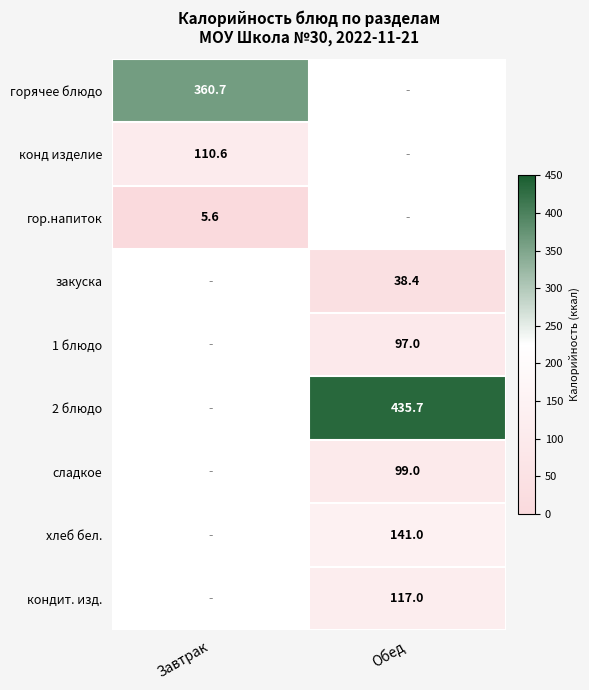

Is the value of кондит. изд. at Обед greater than the value of сладкое at Обед?

Yes